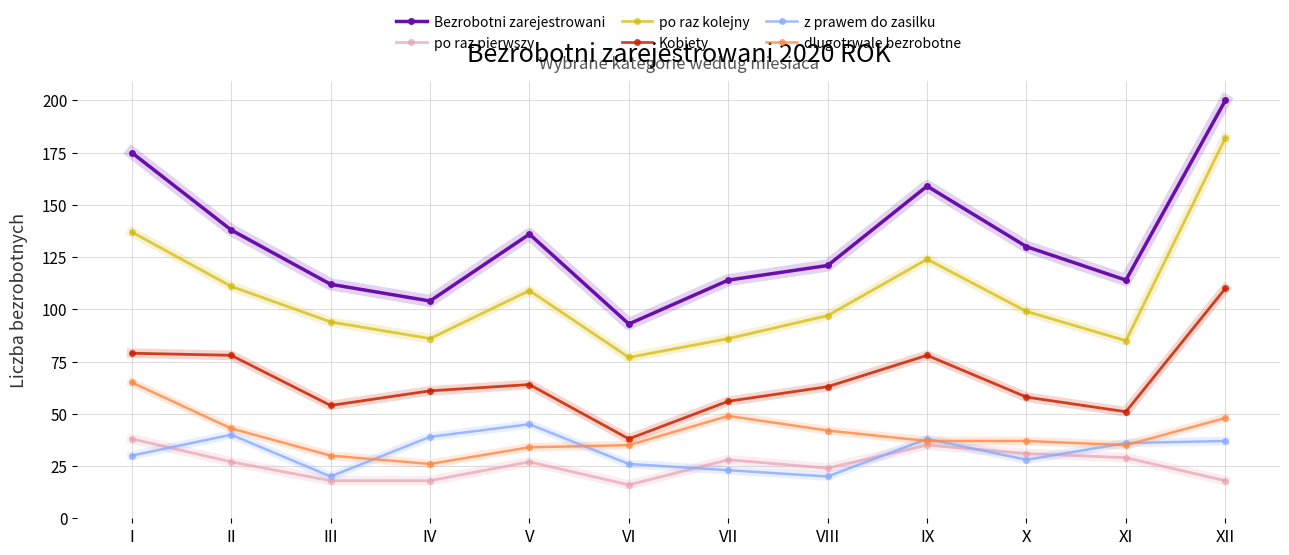

What are all the series names shown in the legend?

Bezrobotni zarejestrowani, po raz pierwszy, po raz kolejny, Kobiety, z prawem do zasilku, dlugotrwale bezrobotne